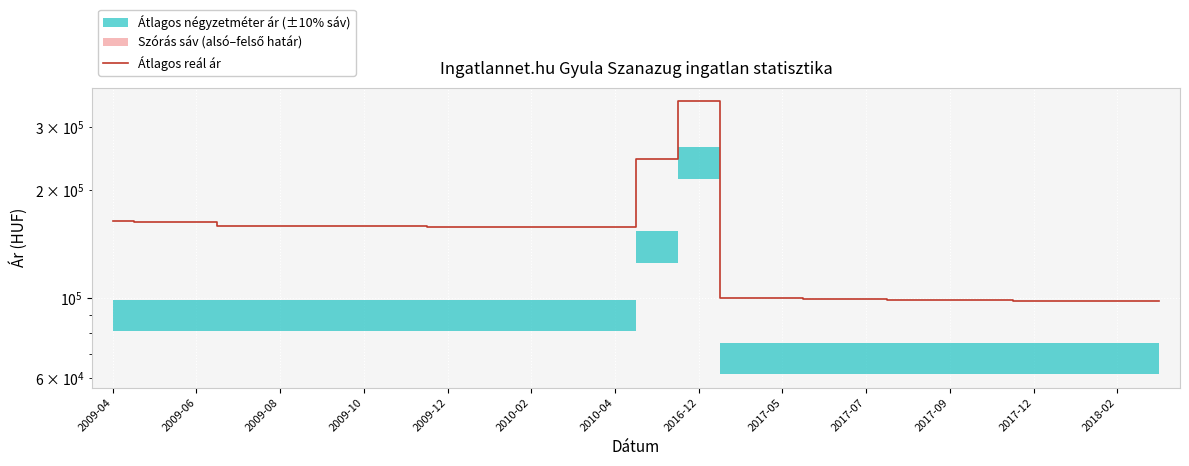

Which has a higher value, 2009-12 or 2009-10?

2009-10